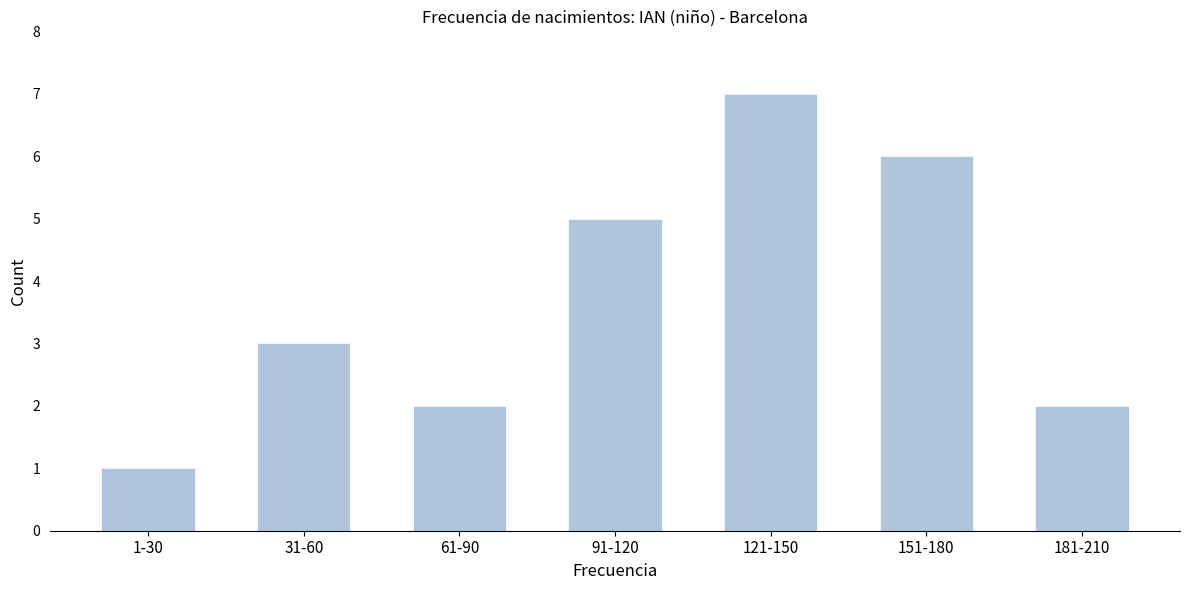

Reading left to right, transcribe all the data shown in this chart.

1	3	2	5	7	6	2